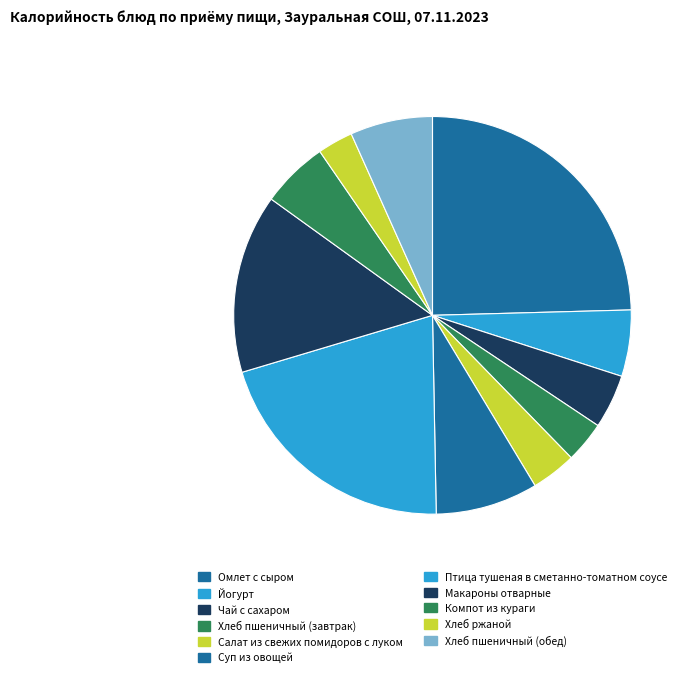

To the nearest percent, what is the combined percentage of Салат из свежих помидоров с луком and Суп из овощей?

12%